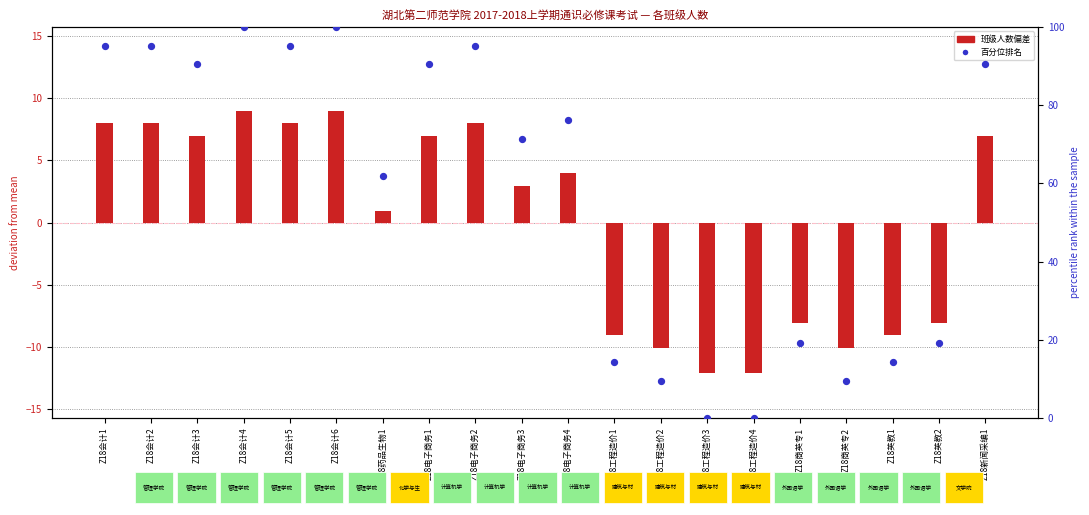

Which series has the largest Y range (max minus min)?

百分位排名